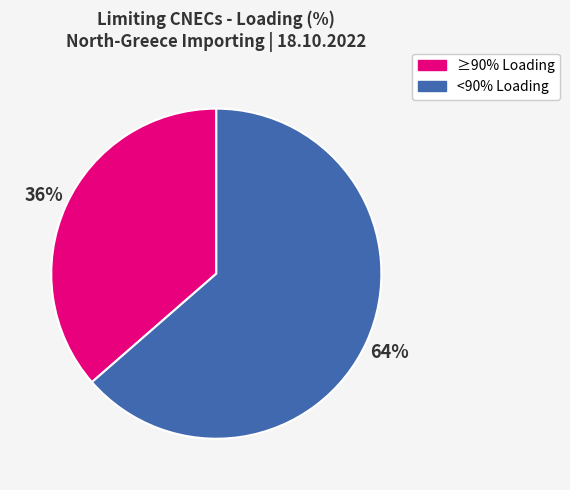

Count the number of slices in the pie.

2